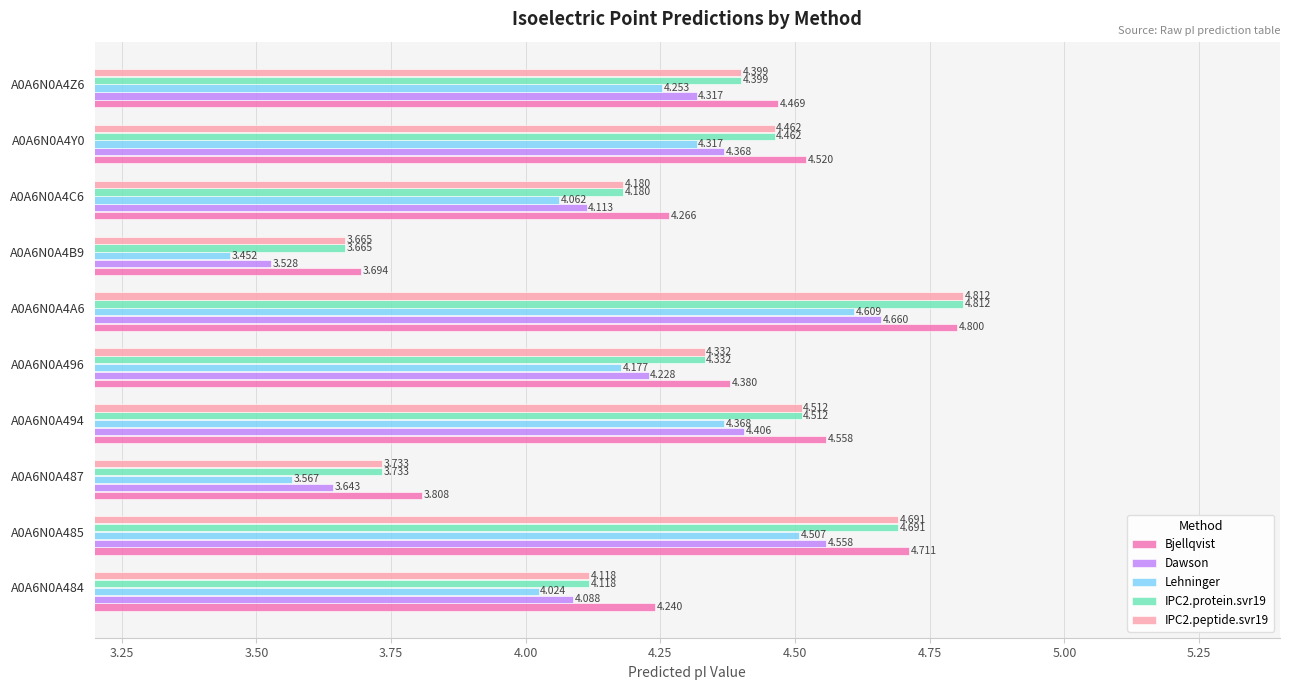

Which category has the lowest value across all series?

A0A6N0A4B9